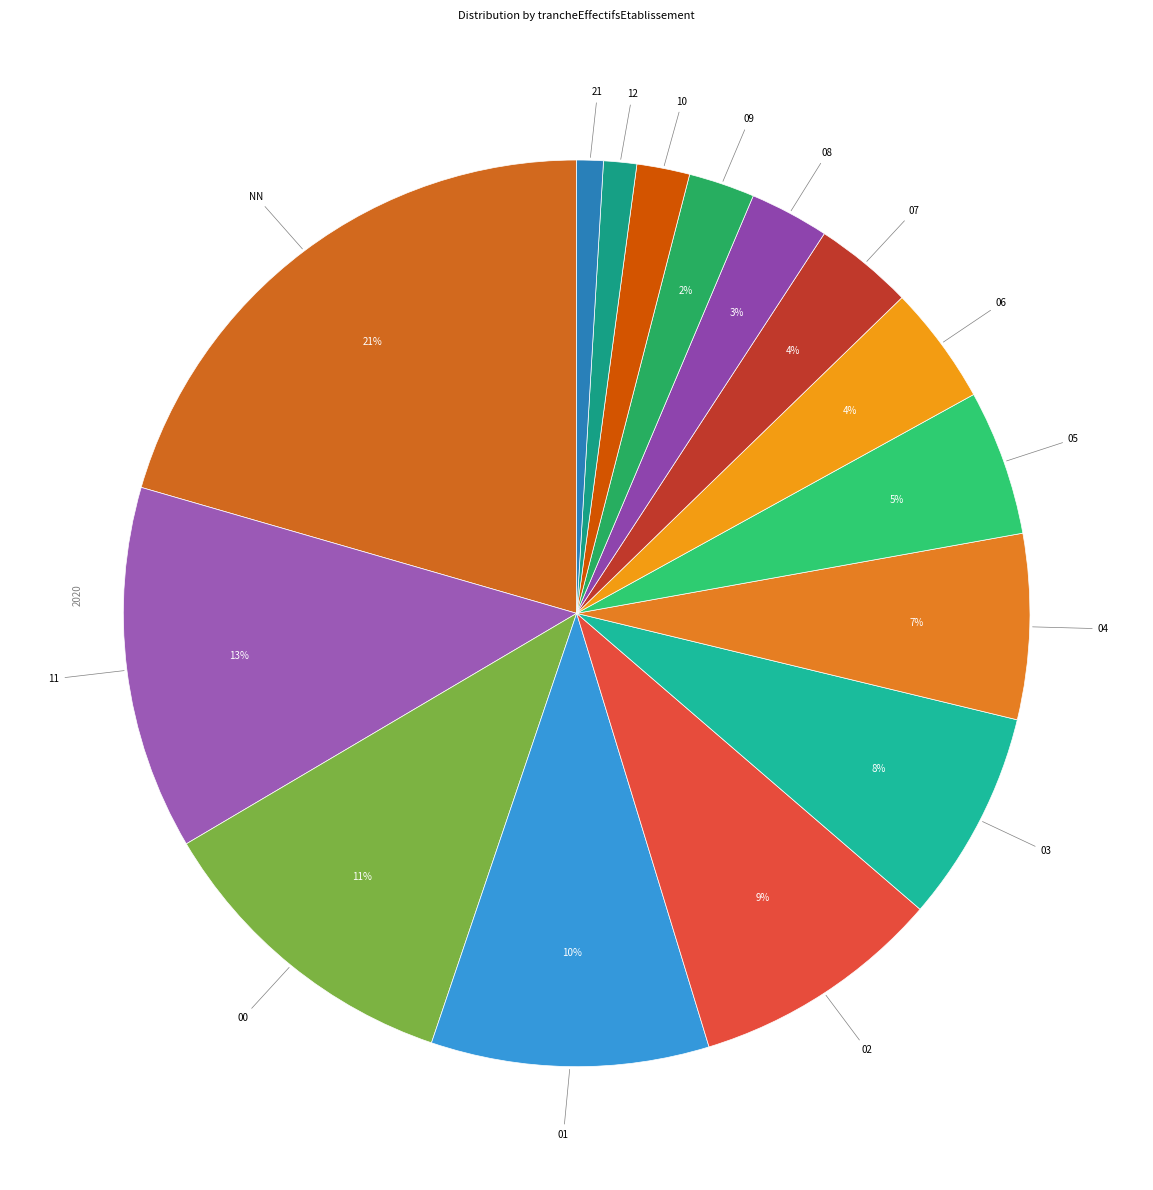

Combined, do 02 and 03 account for over 50%?

No